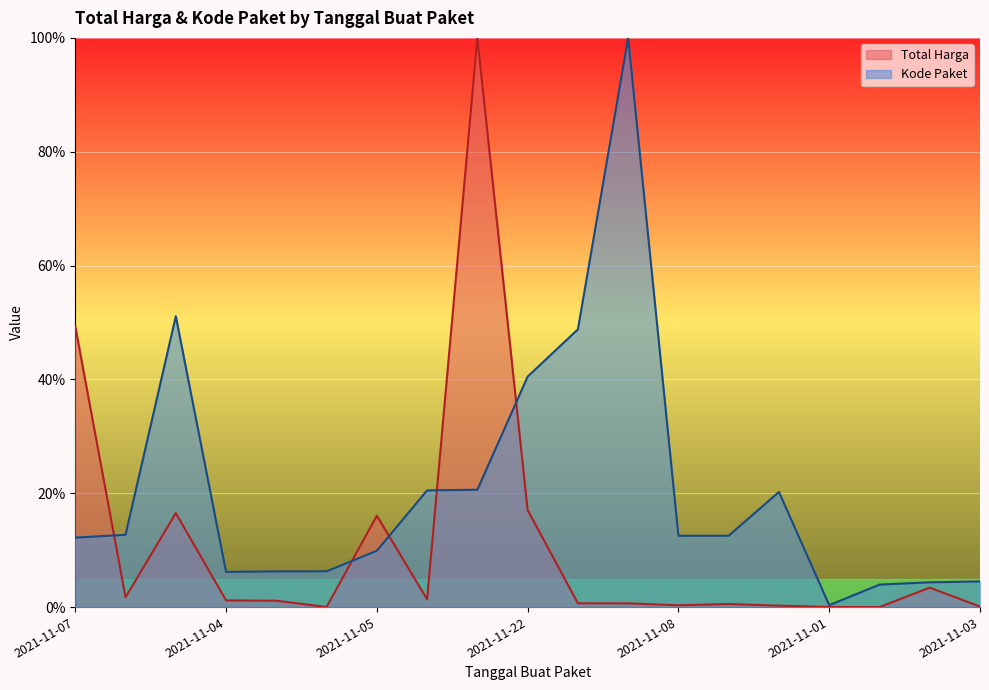

The value of Total Harga at 2021-11-11 is 1.6. True or false?

False